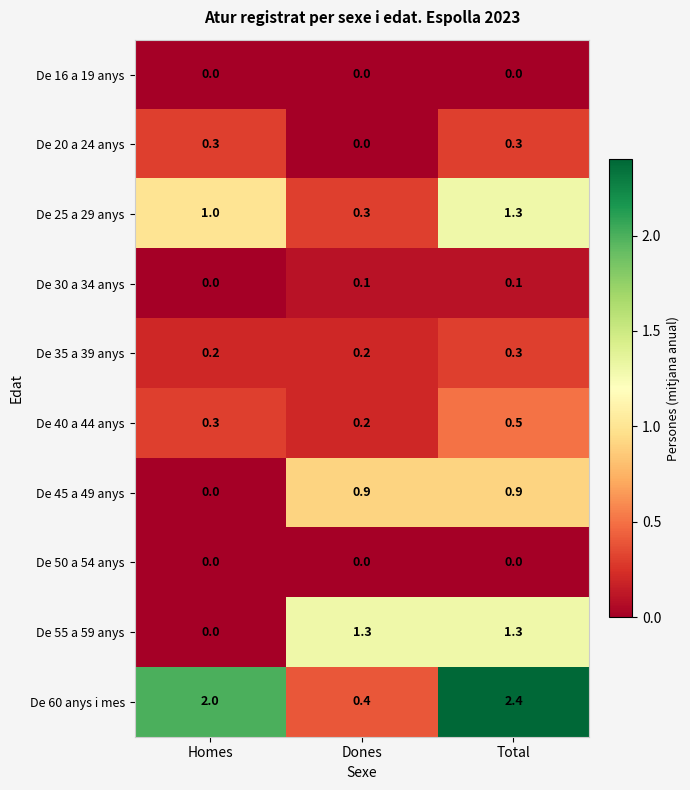

What is the spread (max minus min) of values at Homes?

2.0